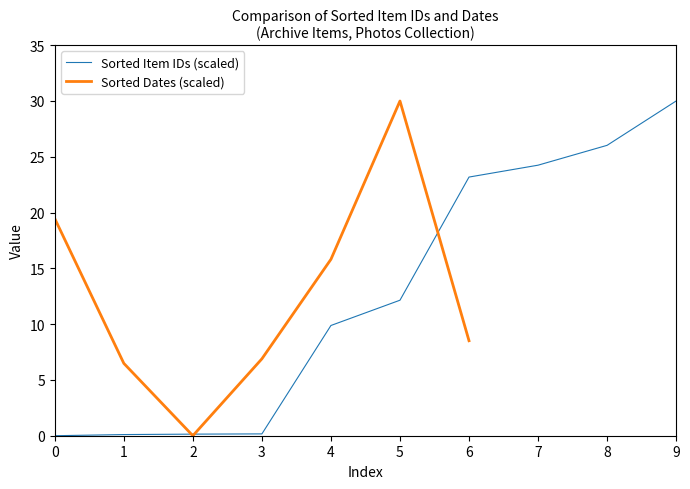

Between which two adjacent categories do Sorted Item IDs (scaled) and Sorted Dates (scaled) first intersect?

1 and 2